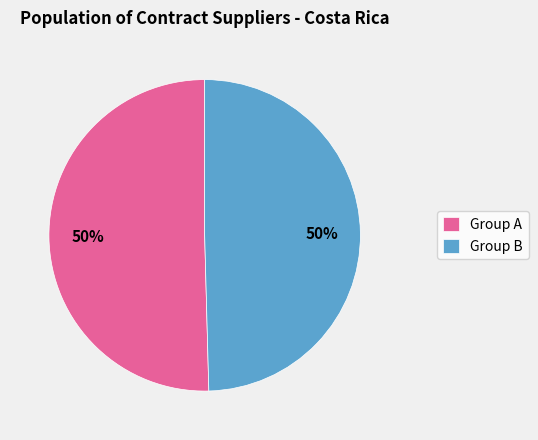

What is the ratio of the value at Group A to the value at Group B?

1.0